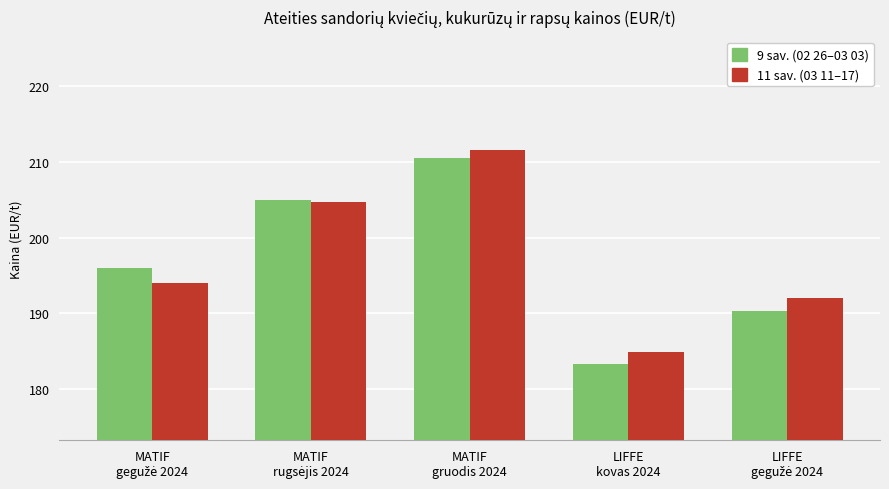

What is the difference between the second highest and minimum values in the 11 sav. (03 11–17) series?

19.8